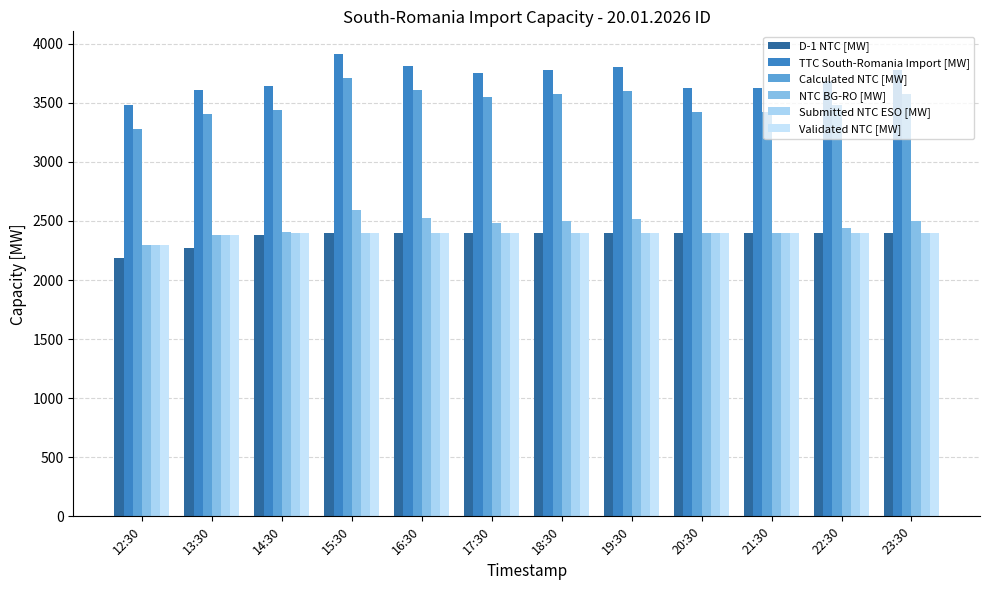

What is the label of the 10th bar from the right?

14:30